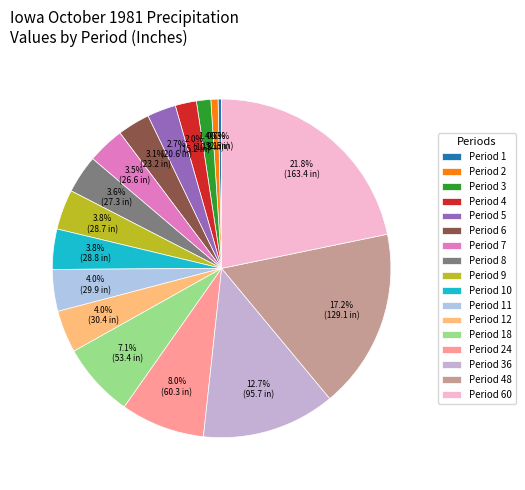

How many segments does this pie chart have?

17